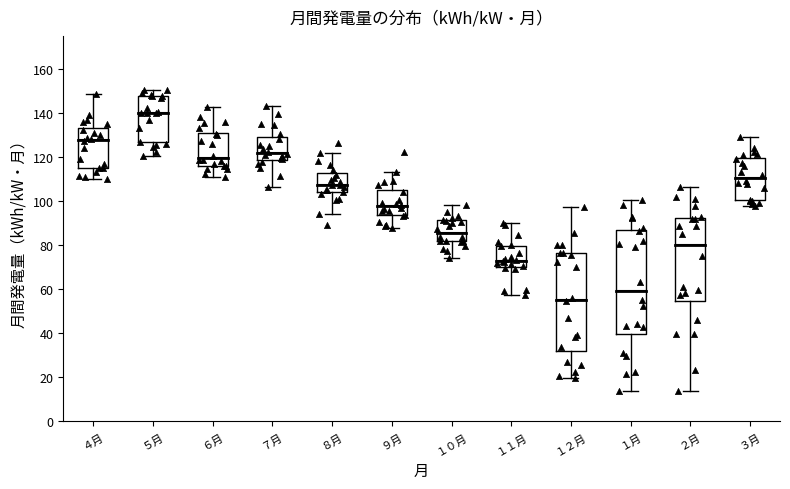

Which box is the tallest, from its lower edge to its upper edge?

１月